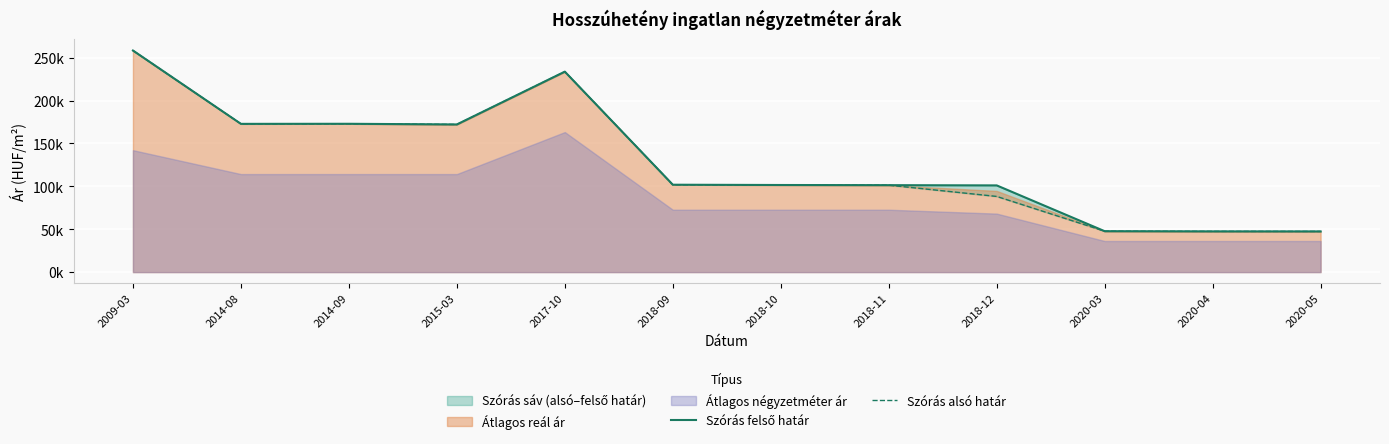

What is the highest value of the Szórás felső határ series?

258344